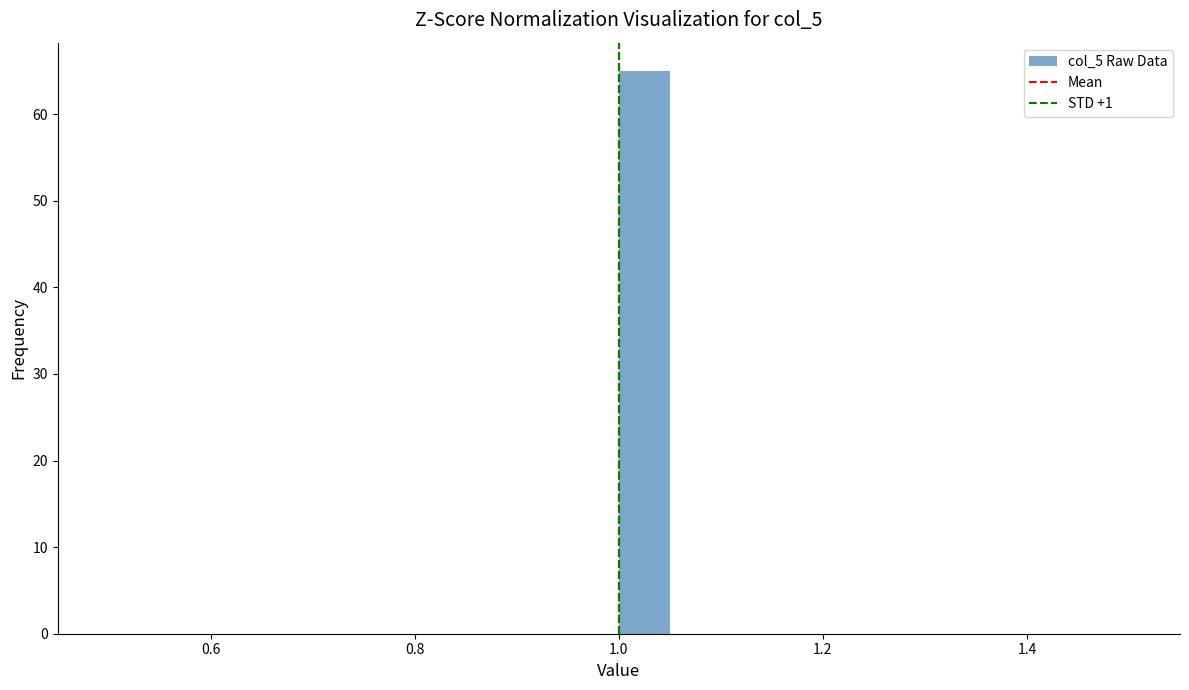

Read against the x-axis, roughly where is the centre of the tallest bar?

1.02